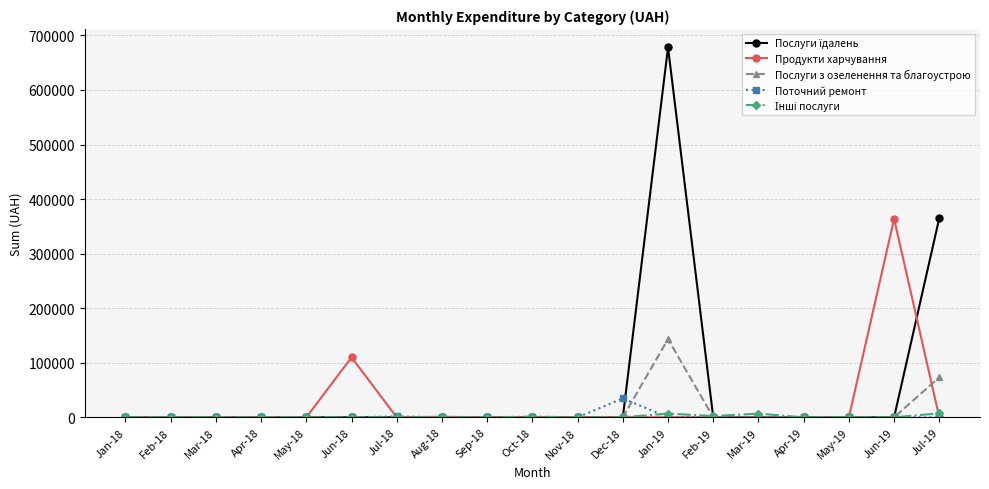

What is the sum of all Поточний ремонт values?

36355.1